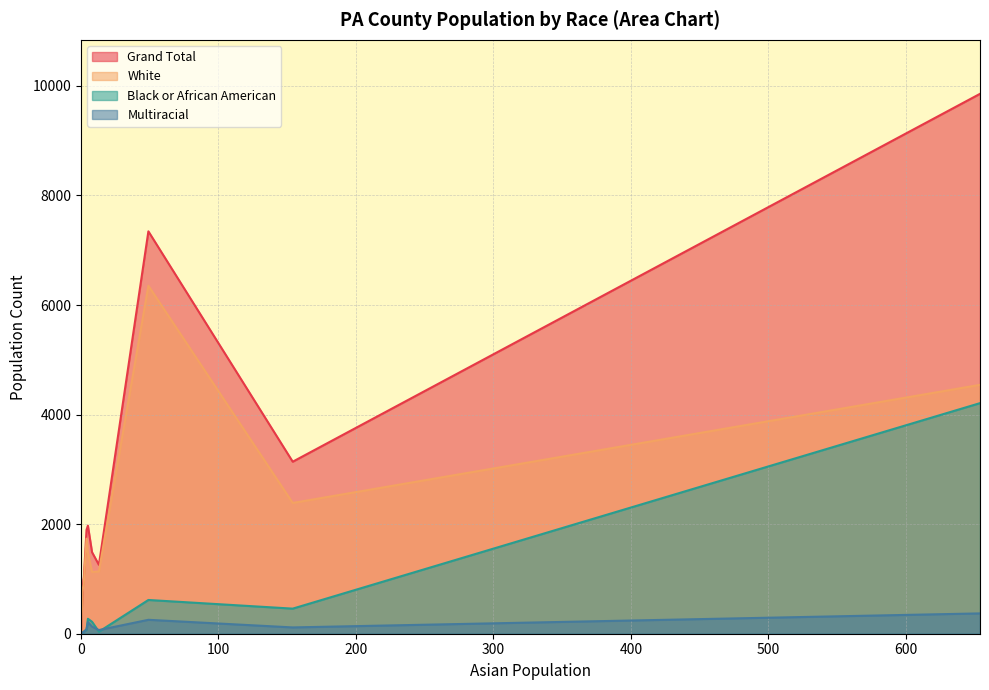

What is the highest value of the White series?

6352